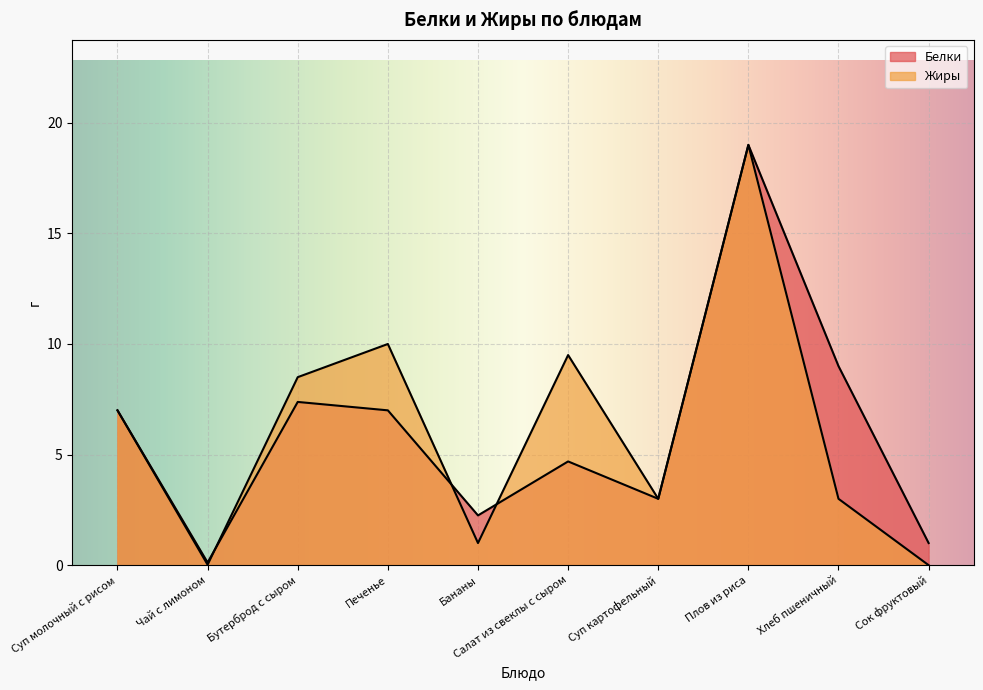

At which category is the sum across all series the highest?

Плов из риса